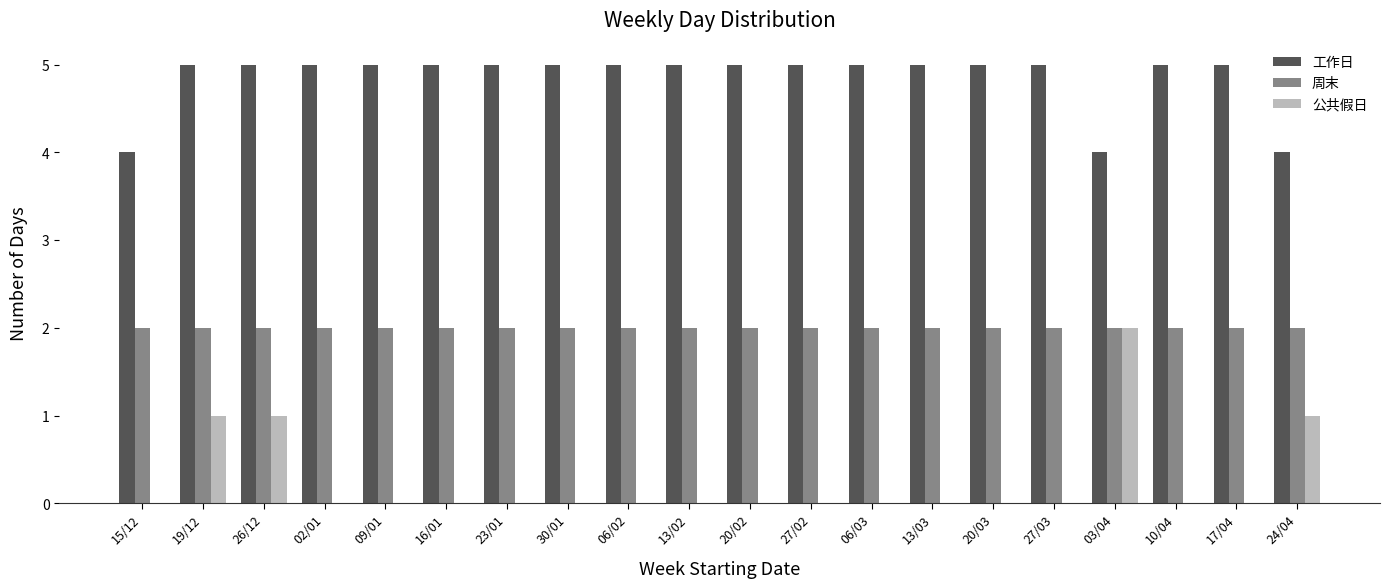

The value of 公共假日 at 27/02 is 1. True or false?

False